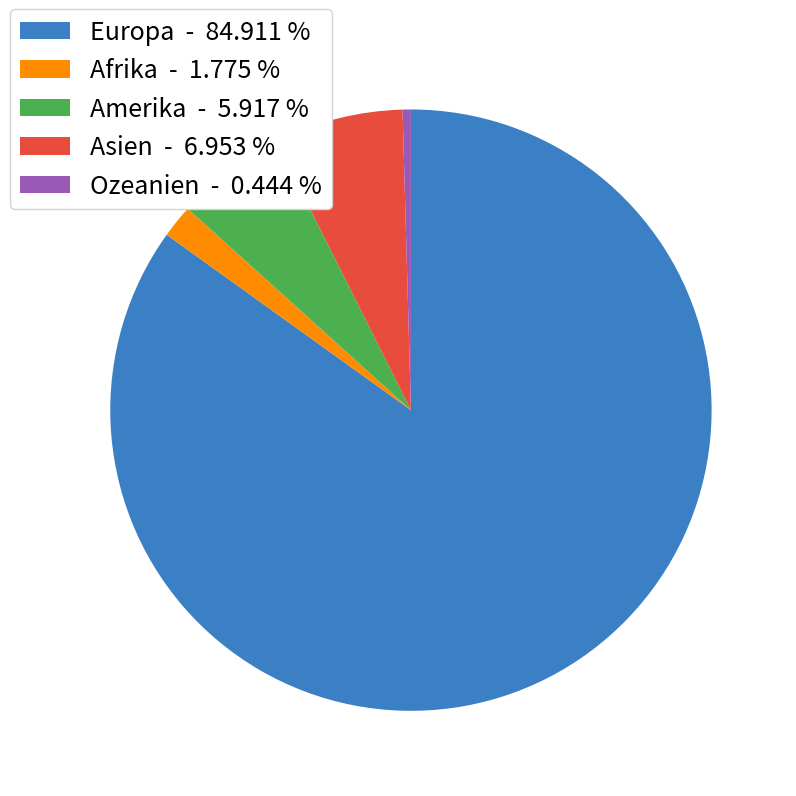

Do Asien and Amerika together represent more than half of the pie?

No